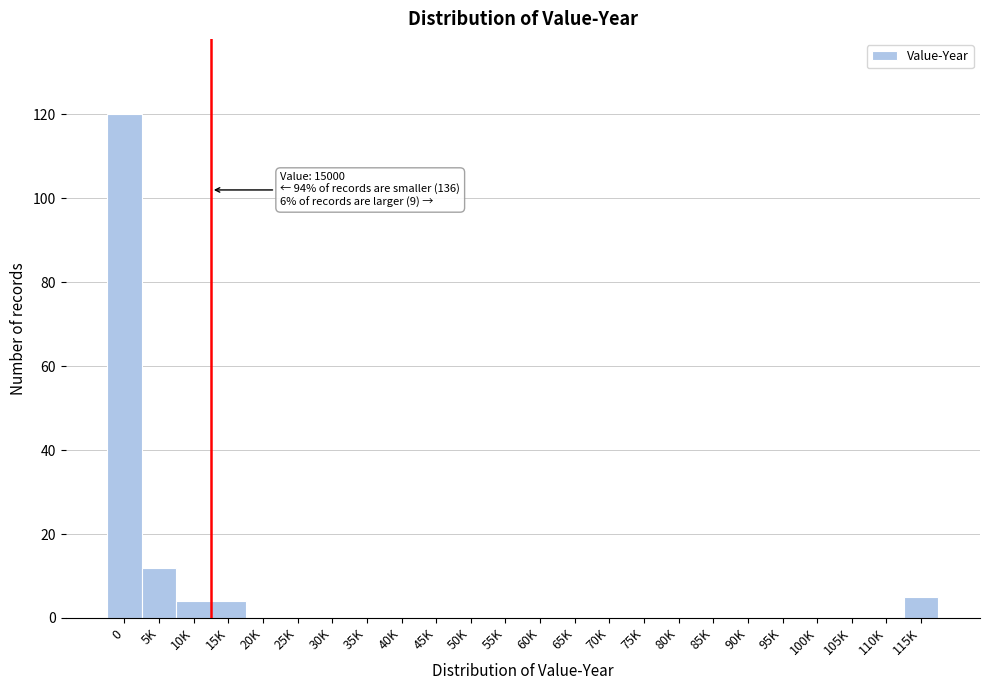

Reading left to right, what are all the values shown in this chart?

0=120	5K=12	10K=4	15K=4	20K=0	25K=0	30K=0	35K=0	40K=0	45K=0	50K=0	55K=0	60K=0	65K=0	70K=0	75K=0	80K=0	85K=0	90K=0	95K=0	100K=0	105K=0	110K=0	115K=5